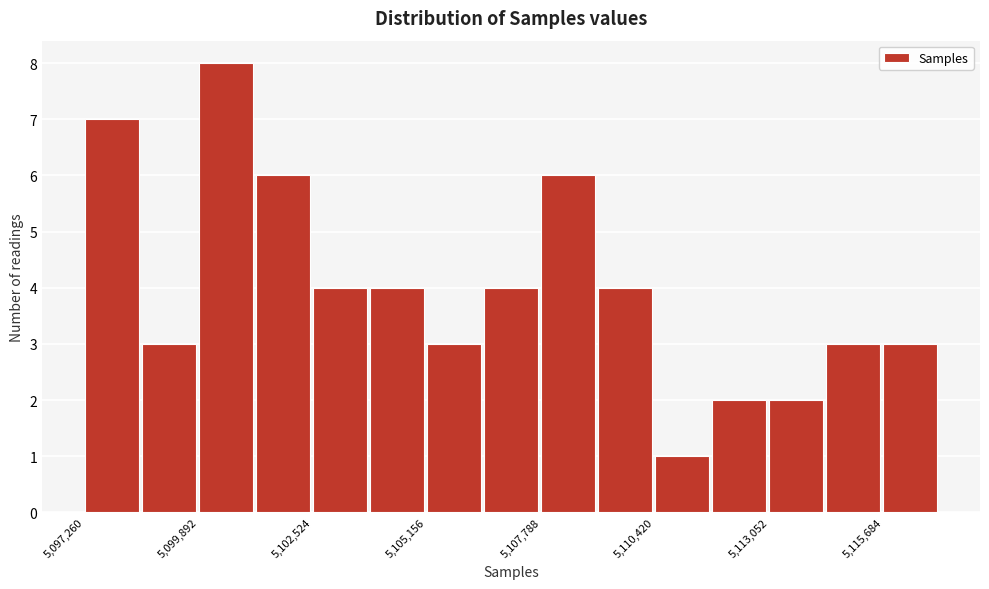

Around what value on the x-axis is the tallest bar? Give the approximate position of its centre, as read against the axis.

5100500